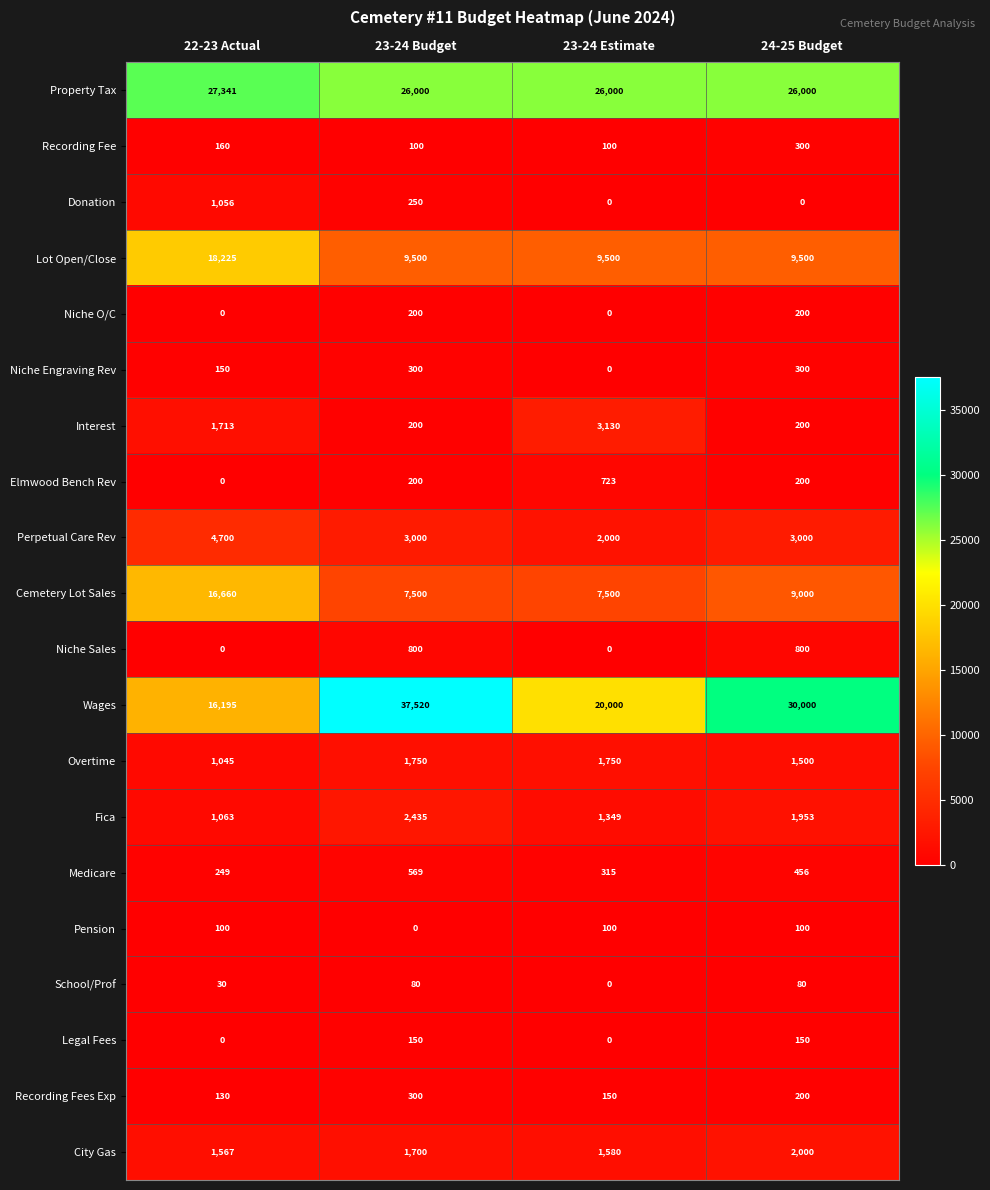

What is the difference between the highest and lowest values at 24-25 Budget?

30000